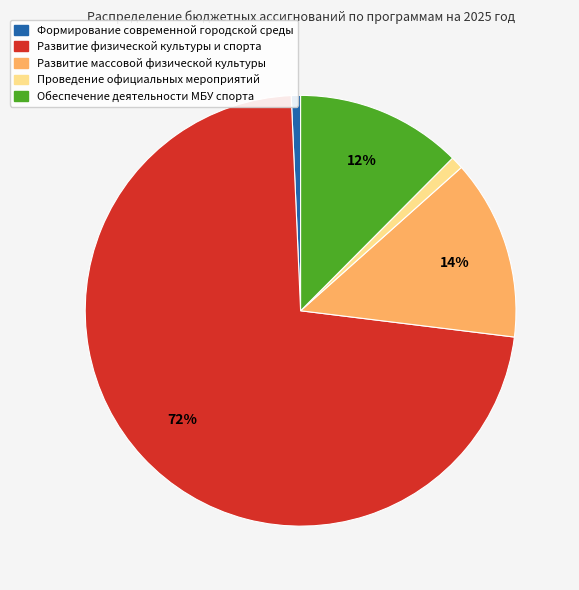

To the nearest percent, what is the average slice percentage?

20%